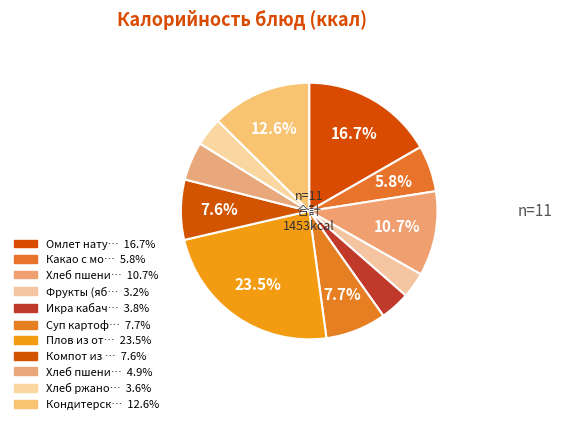

Count the number of slices in the pie.

11